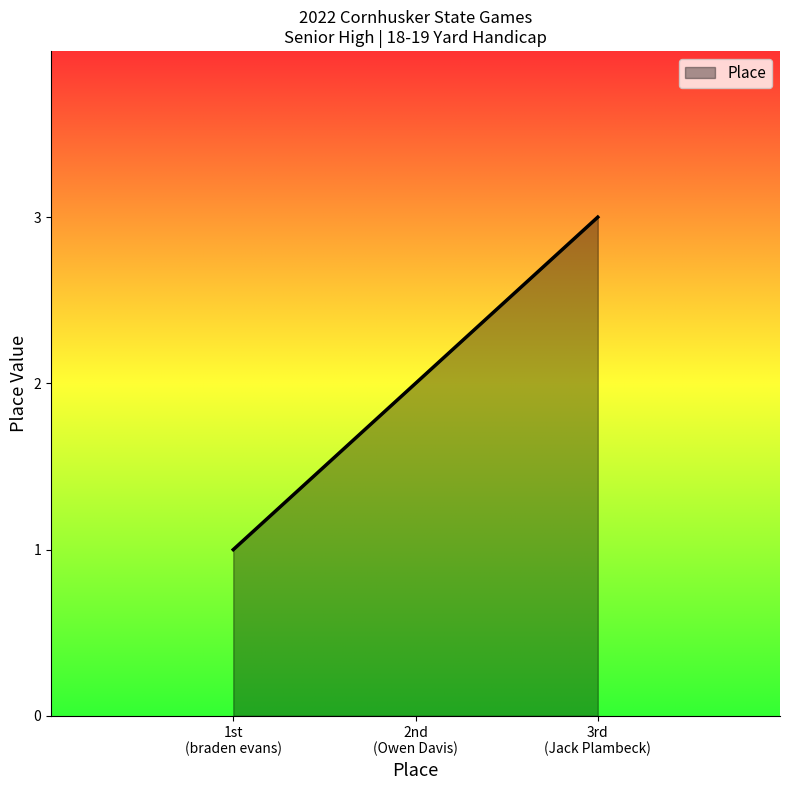

What is the sum of all values?

6